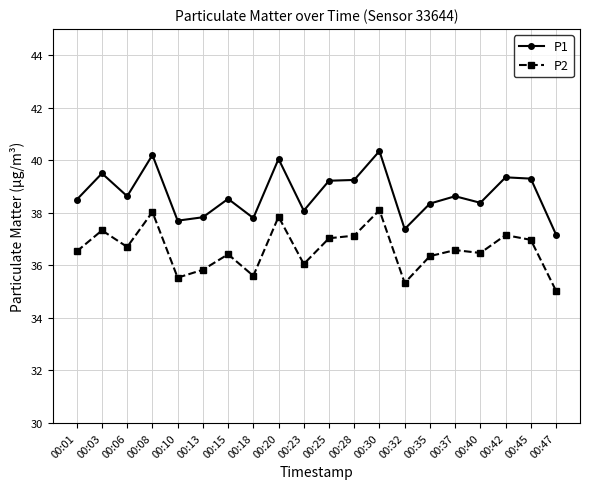

How many data points does each series have?

20